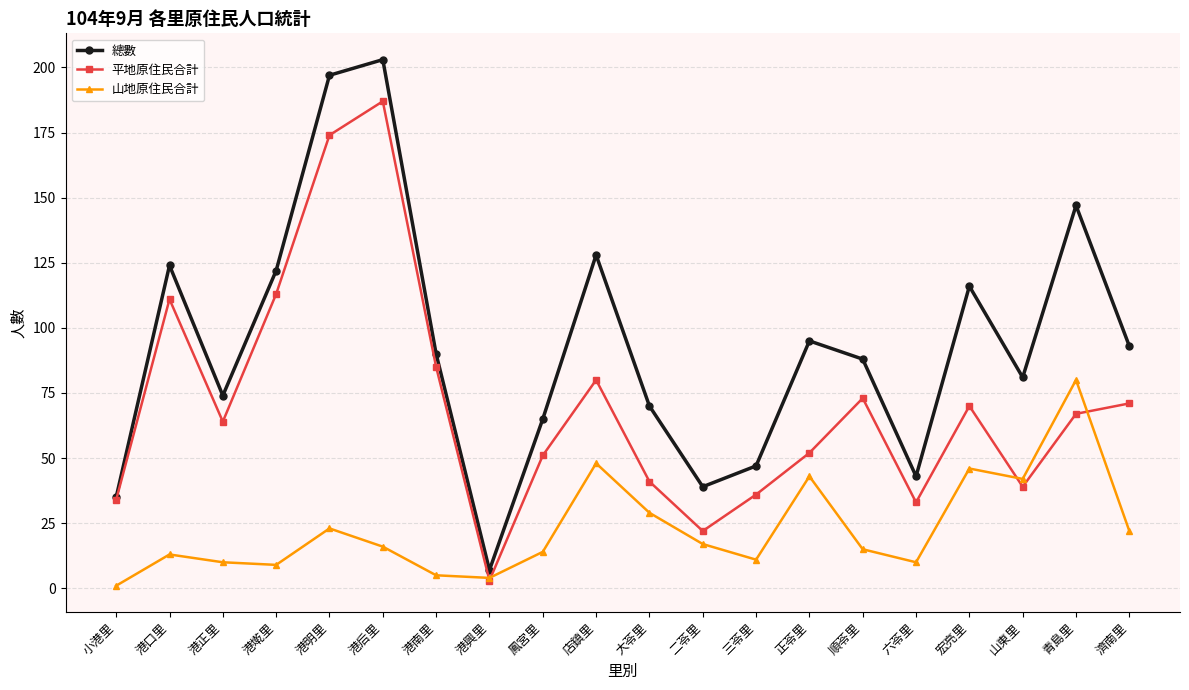

List the series in order of their overall mean, lowest first.

山地原住民合計, 平地原住民合計, 總數